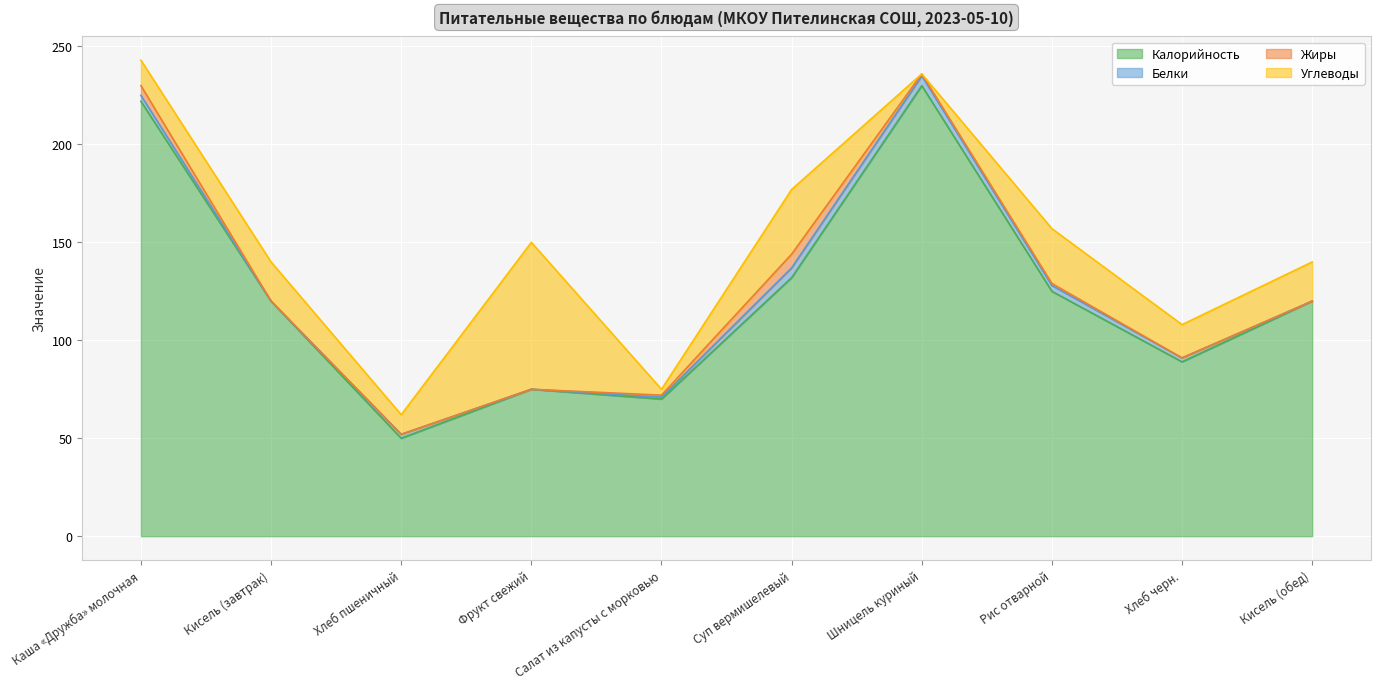

The value of Белки at Суп вермишелевый is 5. True or false?

True